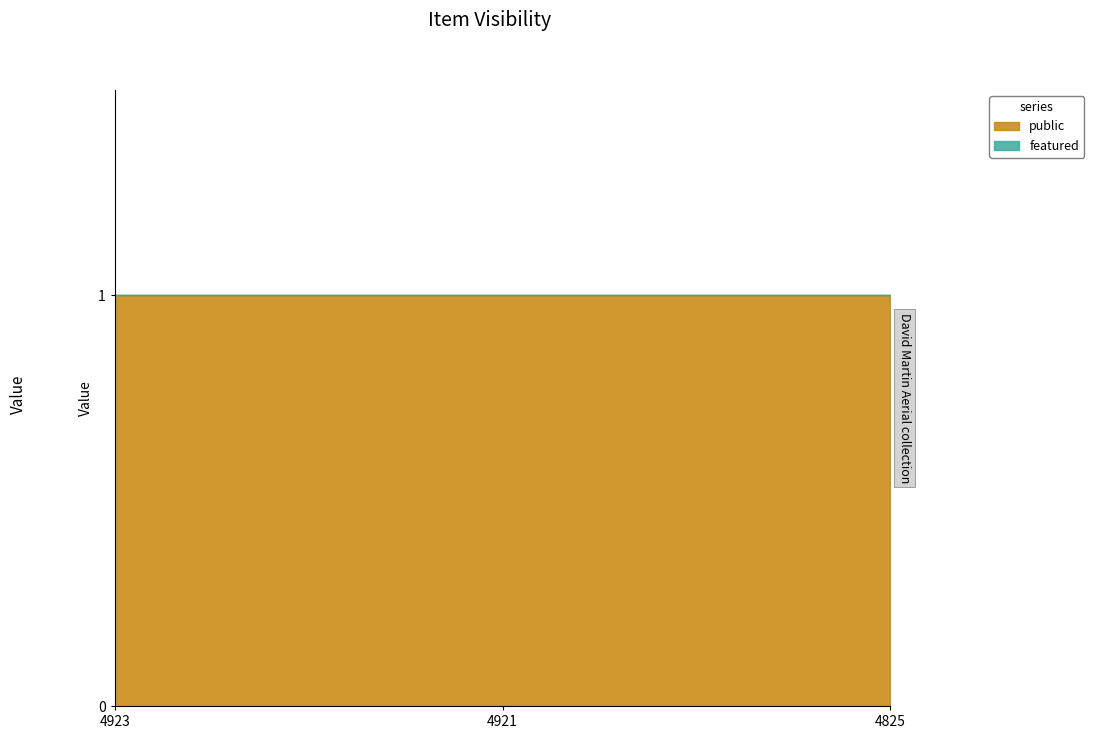

True or false: public has a value of 1 at 4825.

True